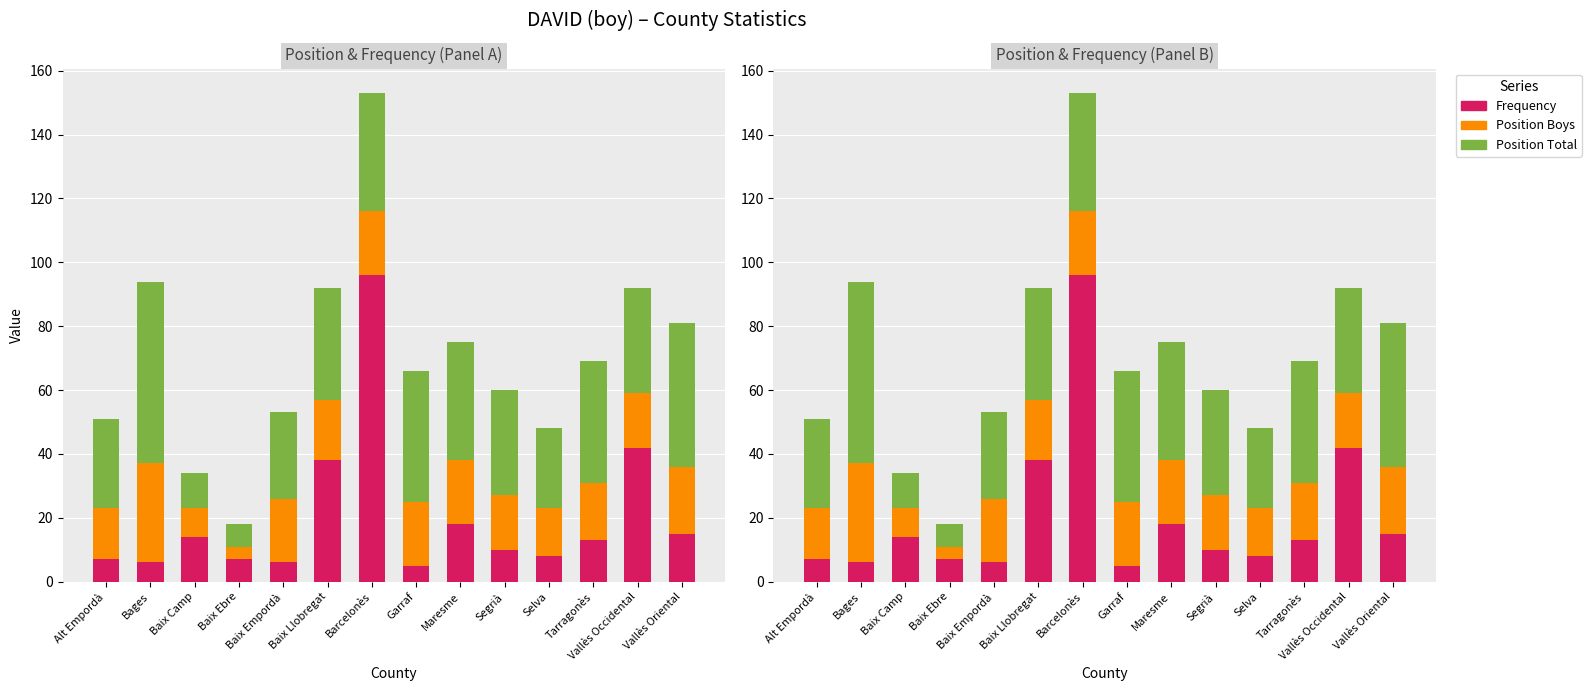

How many groups of bars are there?

14